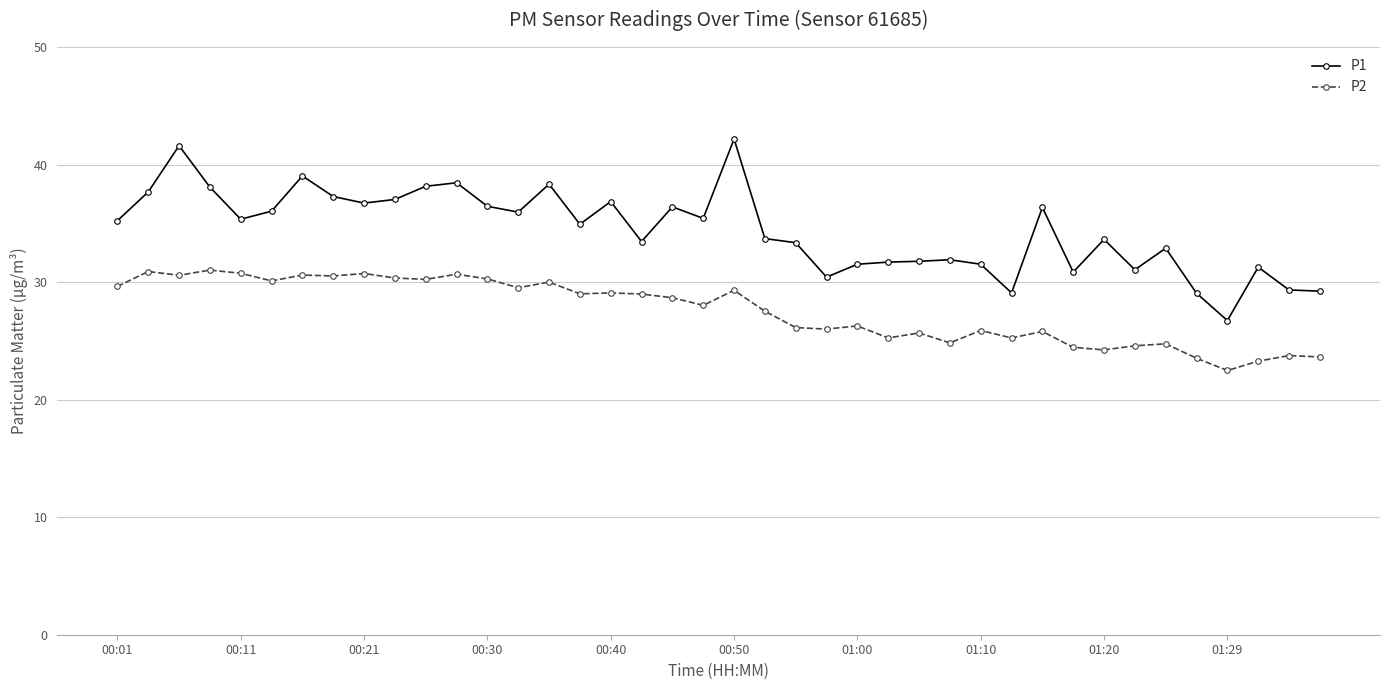

Which series has the largest range (max minus min)?

P1